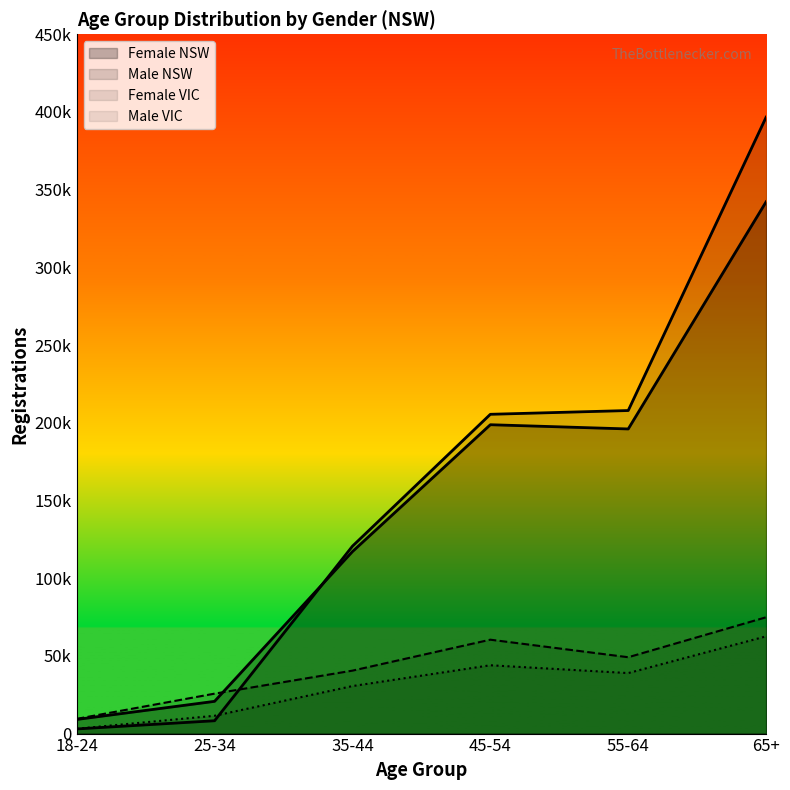

What is the minimum value shown in the chart?

2980